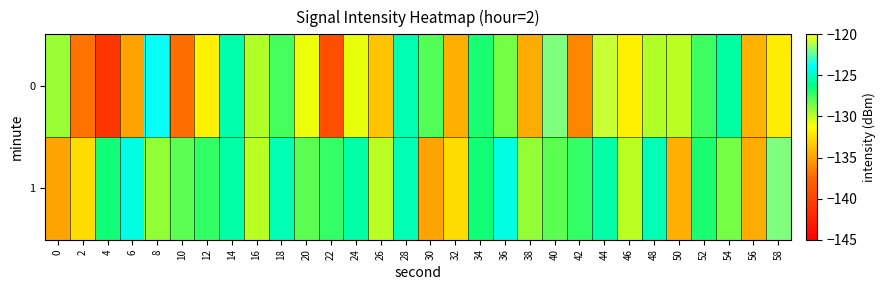

Reading left to right, what are all the values shown in this chart?

0: 0=-129.2	2=-136.9	4=-141.1	6=-135.0	8=-123.6	10=-137.2	12=-131.8	14=-125.4	16=-129.7	18=-127.6	20=-130.9	22=-139.2	24=-130.8	26=-133.6	28=-125.4	30=-127.9	32=-134.5	34=-126.8	36=-128.5	38=-134.6	40=-121.9	42=-136.1	44=-120.9	46=-131.9	48=-129.7	50=-130.0	52=-127.5	54=-125.6	56=-134.4	58=-131.9
1: 0=-135.0	2=-132.6	4=-126.6	6=-124.3	8=-129.1	10=-128.1	12=-127.2	14=-125.6	16=-129.9	18=-125.2	20=-128.1	22=-127.2	24=-125.6	26=-129.9	28=-125.2	30=-135.0	32=-132.6	34=-126.6	36=-124.3	38=-129.1	40=-128.1	42=-127.2	44=-125.6	46=-129.9	48=-125.2	50=-134.5	52=-126.8	54=-128.5	56=-134.6	58=-121.9